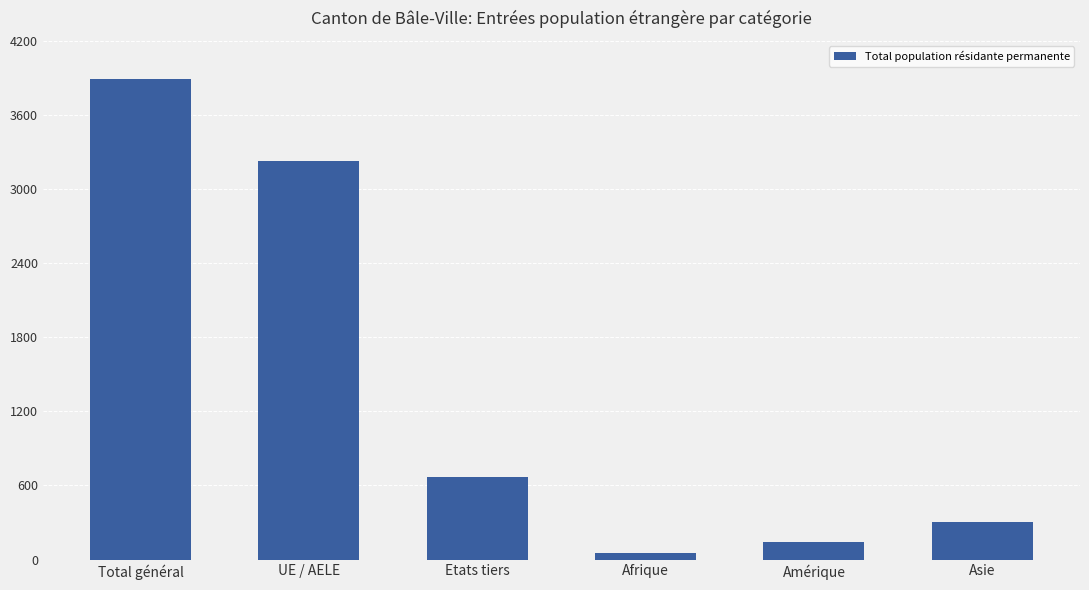

Which has a higher value, Total général or UE / AELE?

Total général